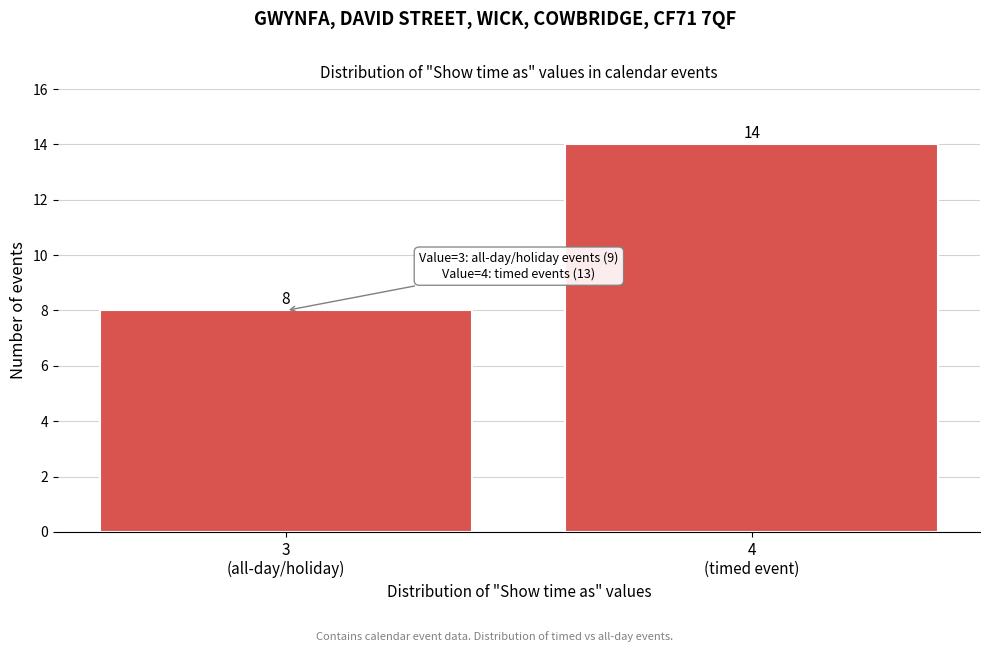

Reading left to right, transcribe all the data shown in this chart.

8	14